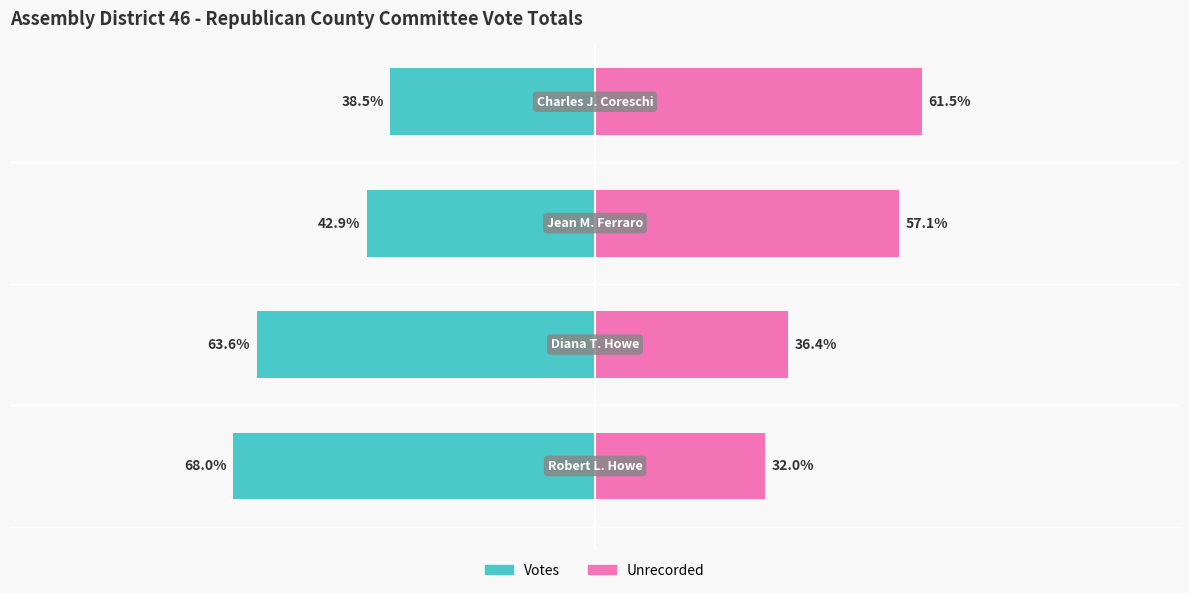

What is the difference between the maximum and minimum values in the Unrecorded series?

29.5